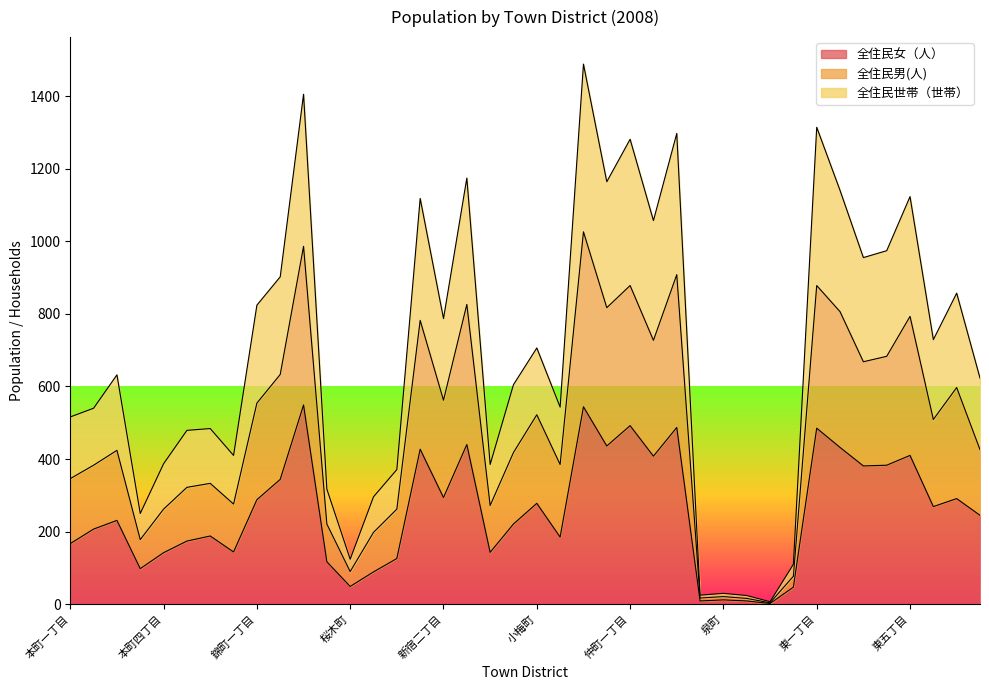

What is the value of the 全住民世帯（世帯） point at the 4th from the left?

250